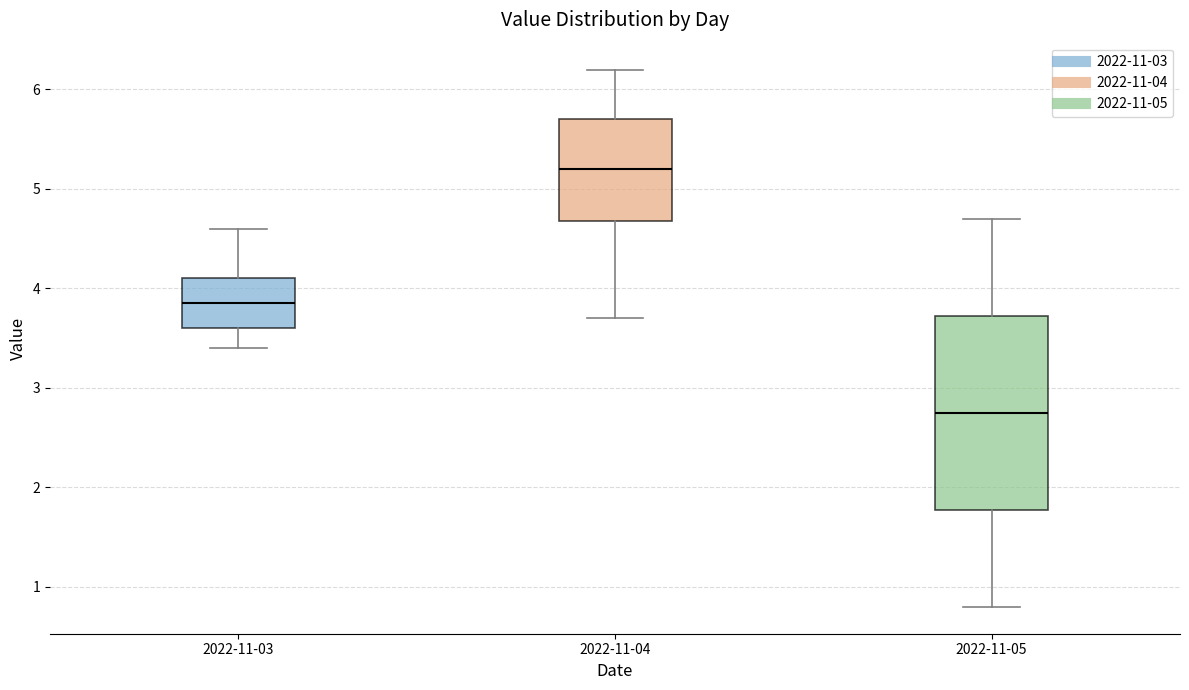

Reading left to right, transcribe this box plot: for each box, give where its median line is, the range the box spans, and where its two whiskers end, as read against the y-axis. The values are not printed on the chart, so give them approximately, as read against the axis.

2022-11-03: median 3.9, box 3.6 to 4.1, whiskers 3.4 to 4.6
2022-11-04: median 5.2, box 4.7 to 5.7, whiskers 3.7 to 6.2
2022-11-05: median 2.8, box 1.8 to 3.7, whiskers 0.8 to 4.7